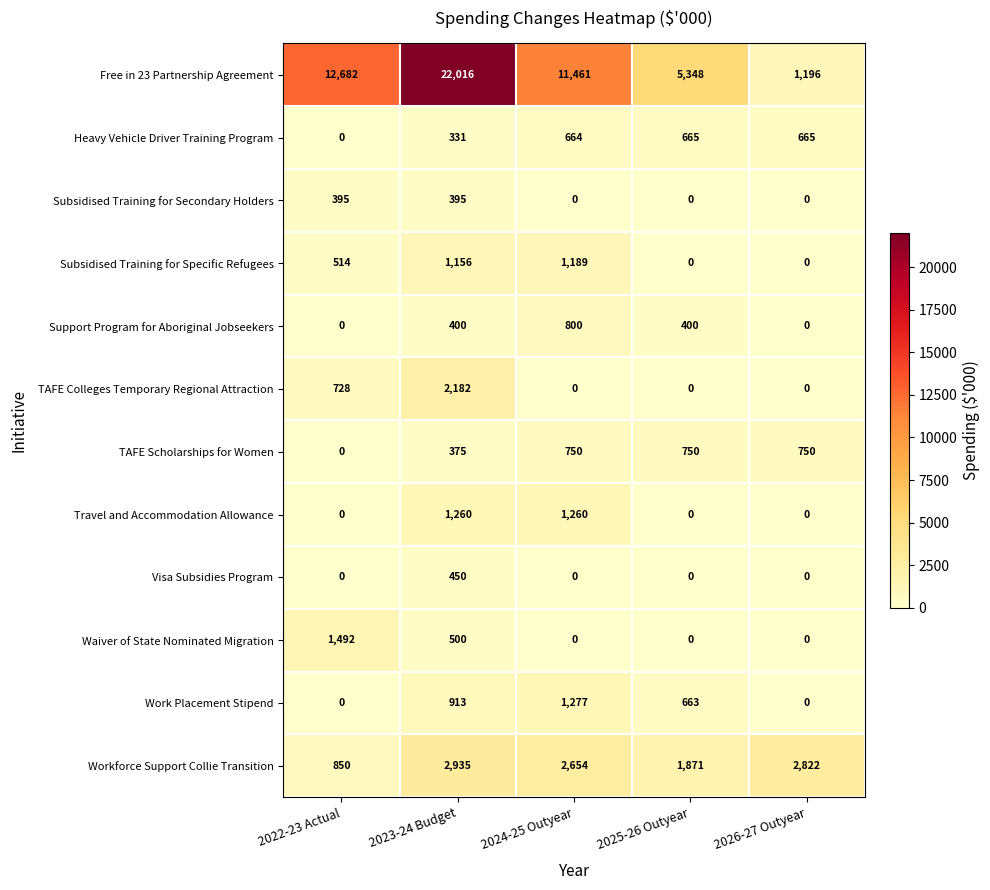

What is the total value across all series at 2024-25 Outyear?

20055